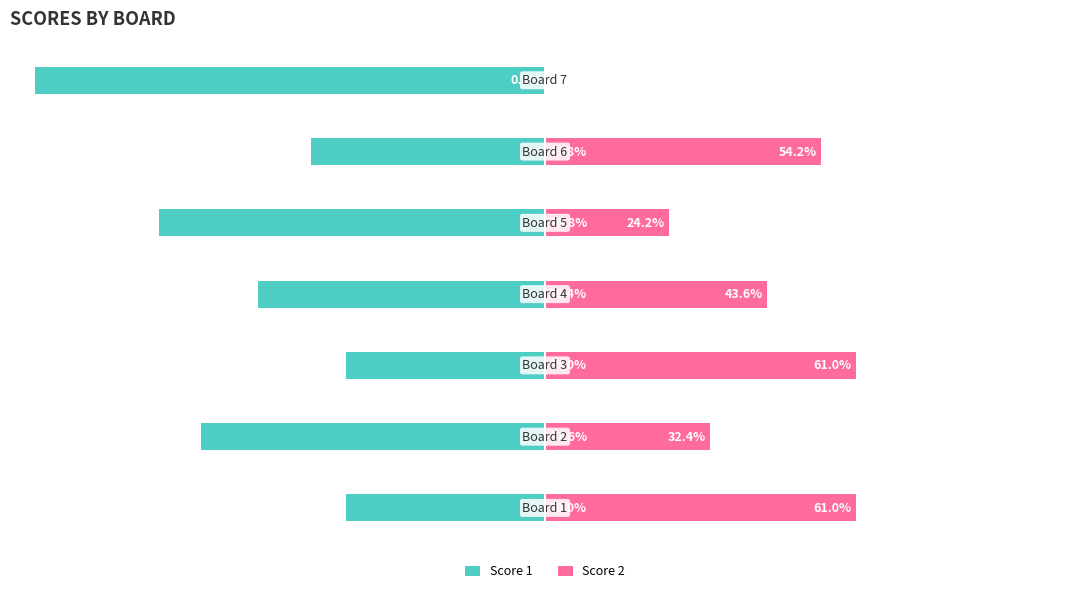

Count the number of categories in the chart.

7